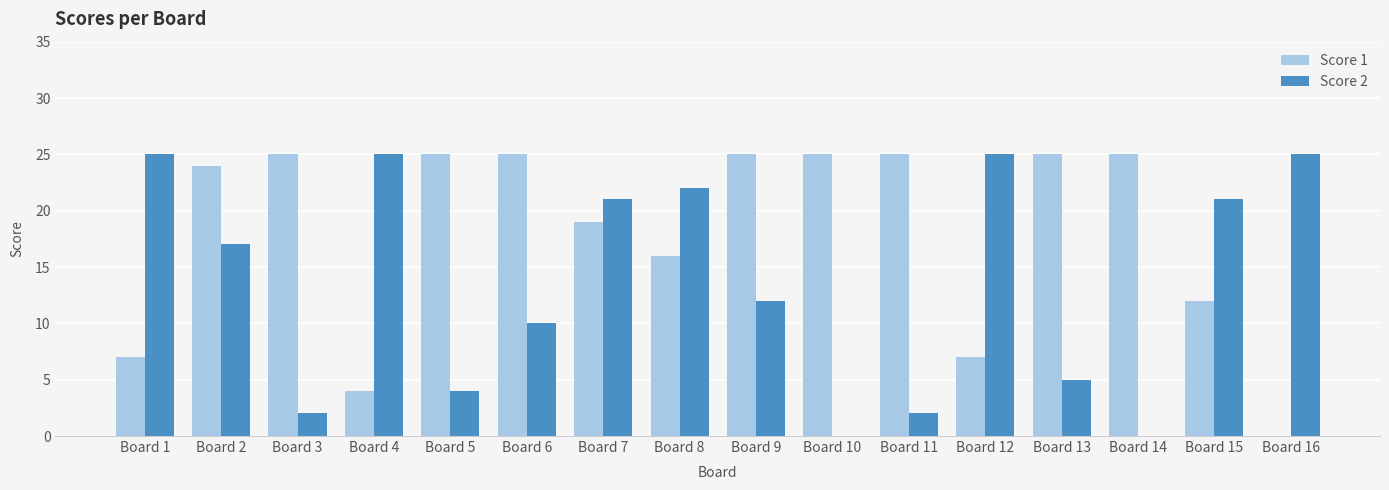

What is the sum of the Score 2 values at Board 11 and Board 9?

14